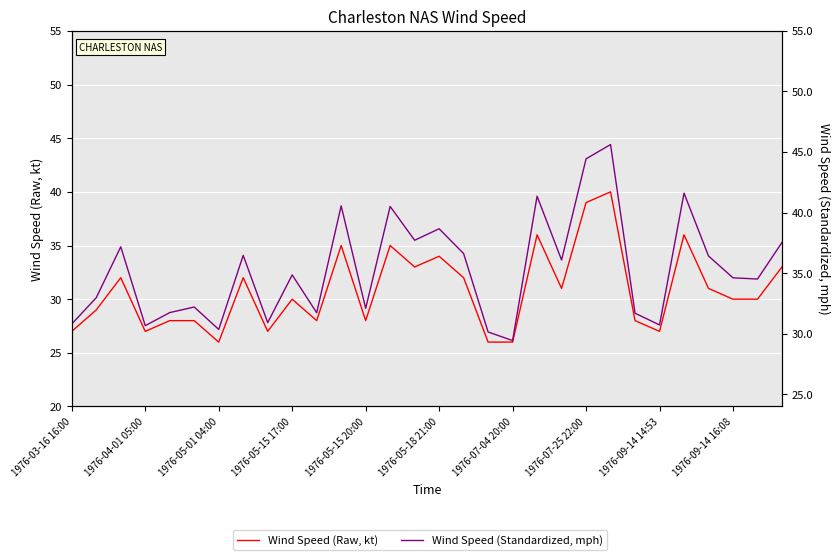

Rank the series at 1976-09-14 14:53 from lowest to highest value.

Wind Speed (Raw, kt), Wind Speed (Standardized, mph)